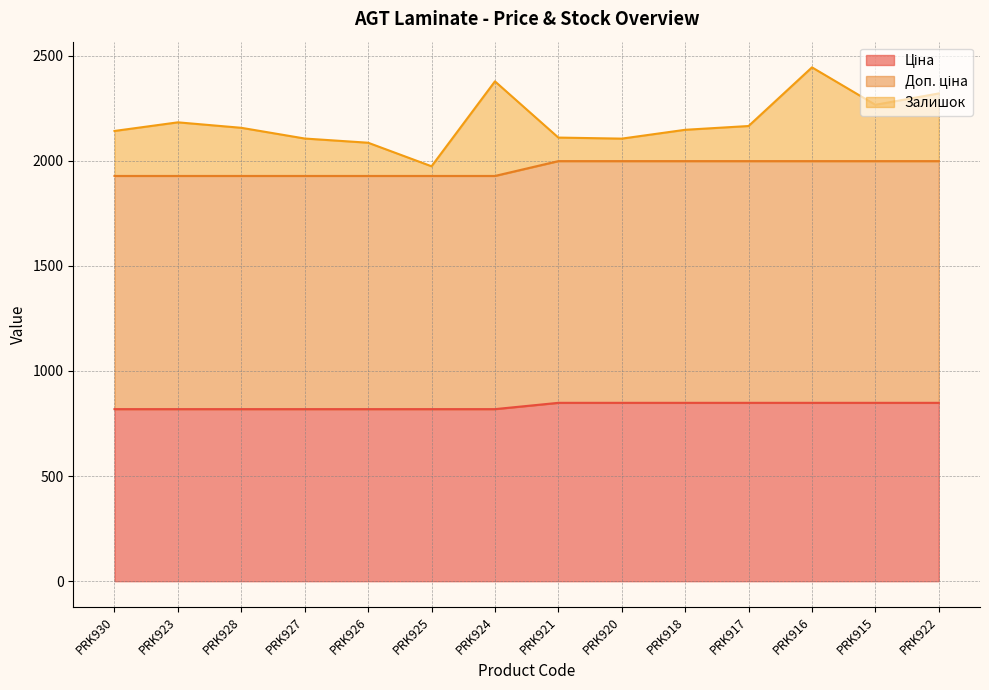

What is the total value across all series at PRK930?

2141.7